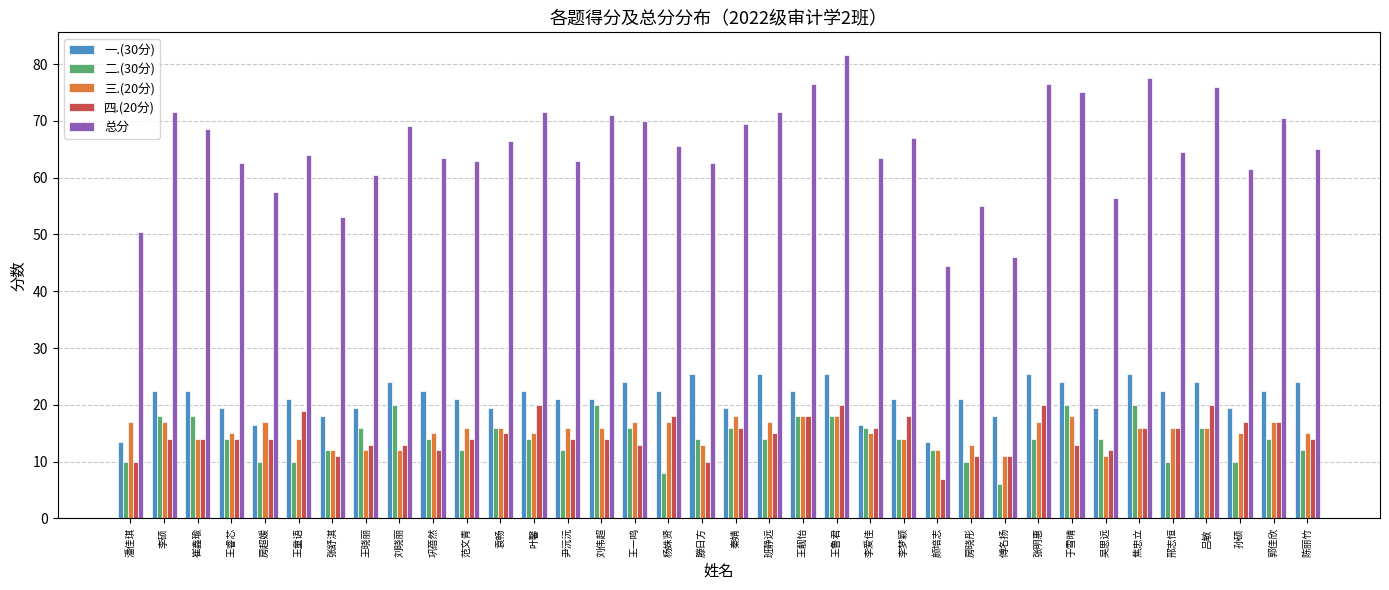

How many 二.(30分) values are between 12 and 16?

20